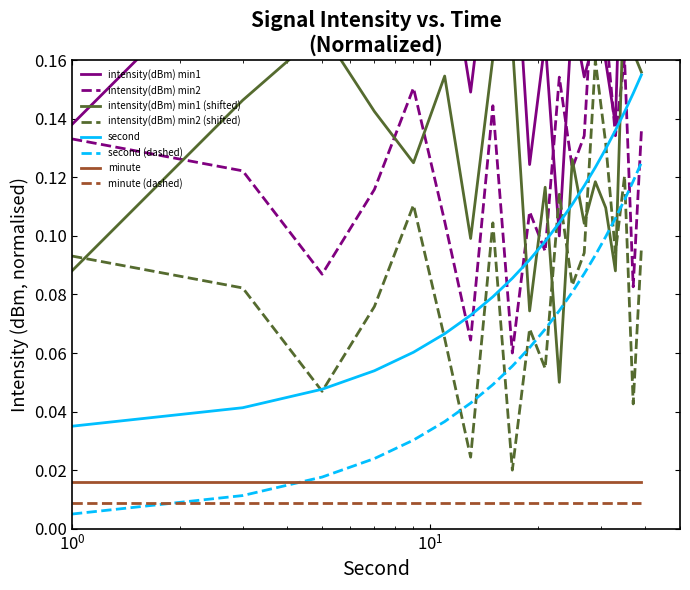

True or false: second (dashed) and second cross at least once.

False